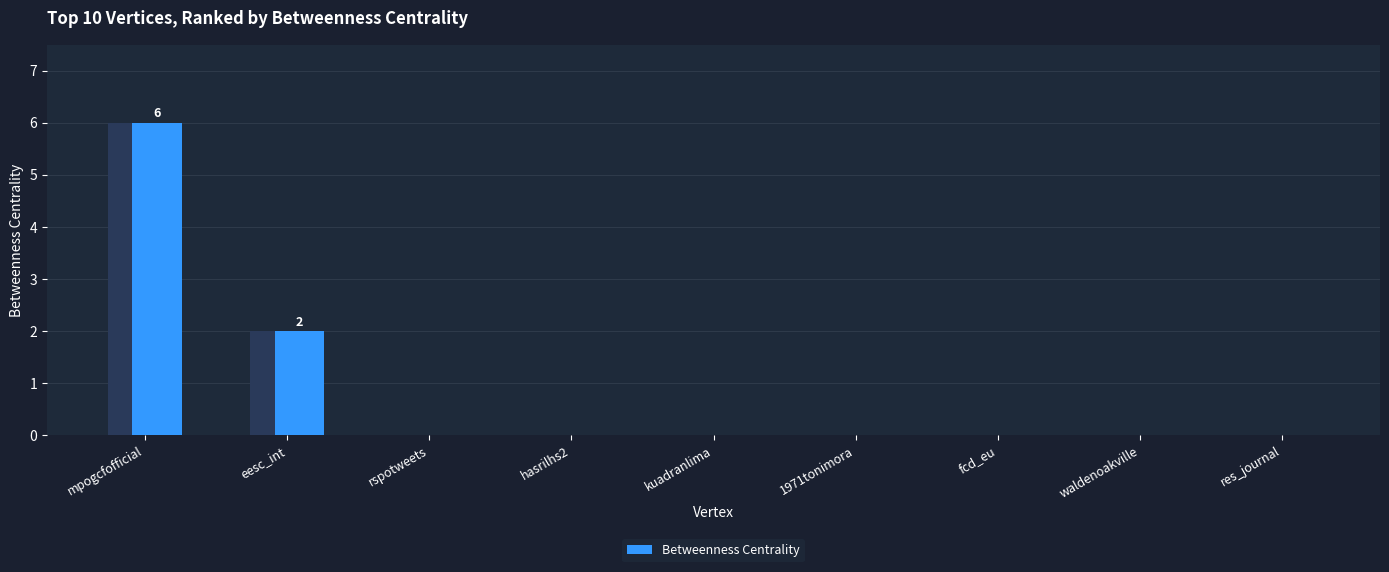

What is the approximate value at eesc_int?

2